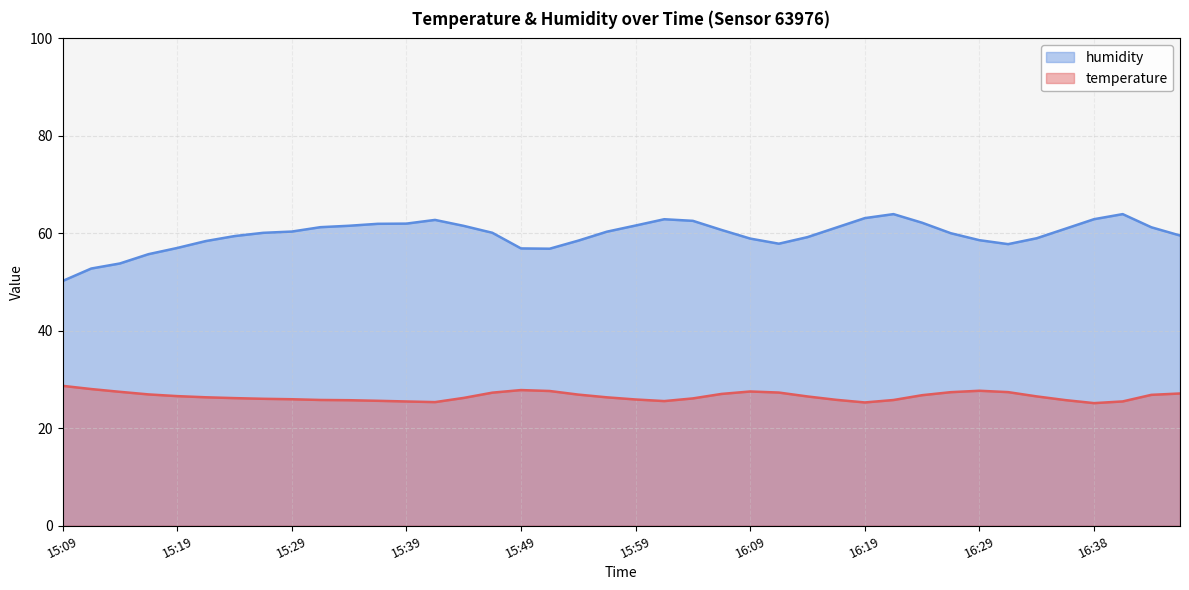

Which series has the largest range (max minus min)?

humidity